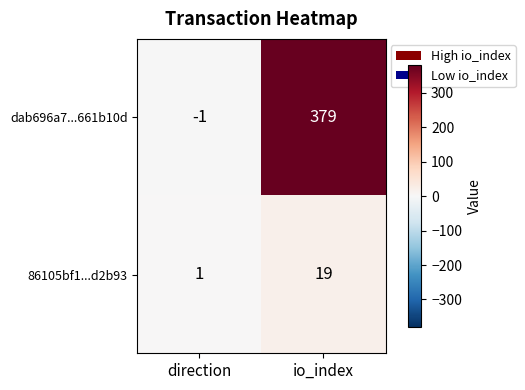

Which category has the highest value across all series?

io_index